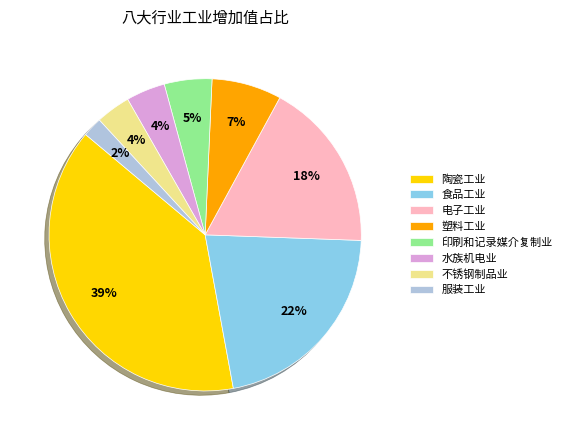

Which has a higher value, 塑料工业 or 服装工业?

塑料工业